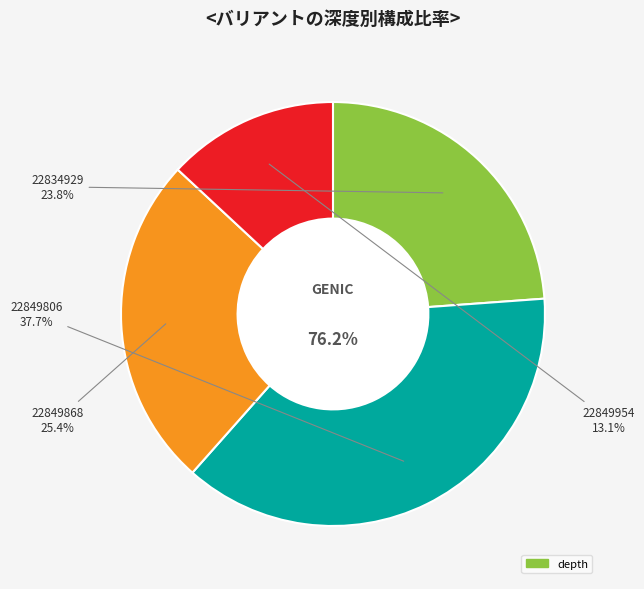

To the nearest percent, what portion does 22834929 represent?

24%